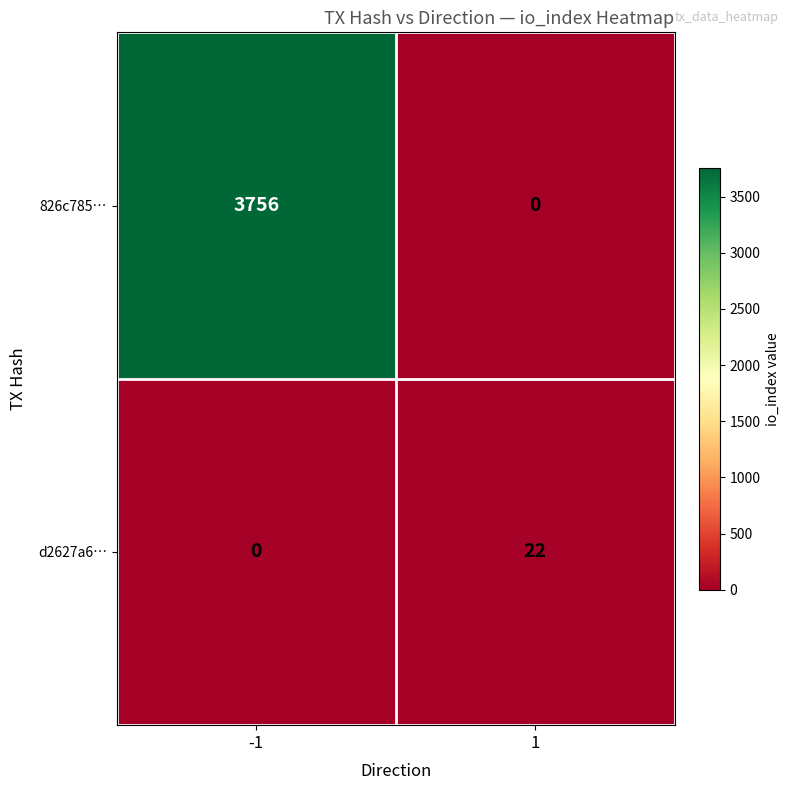

What is the difference between the 826c785… values at 1 and -1?

3756